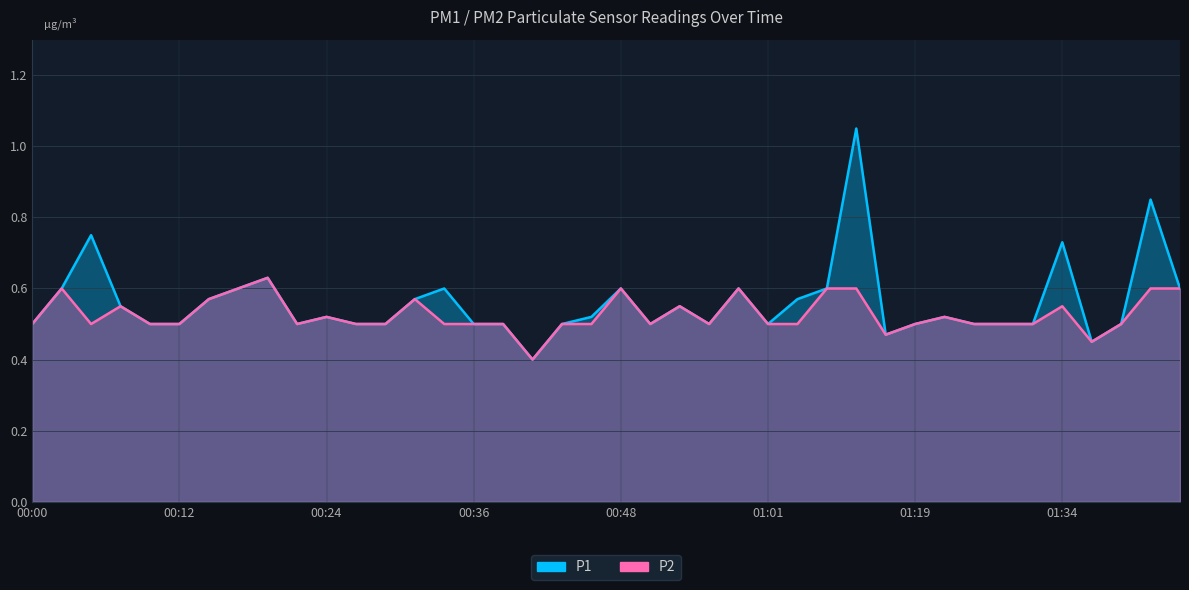

Does the chart have visible grid lines?

Yes